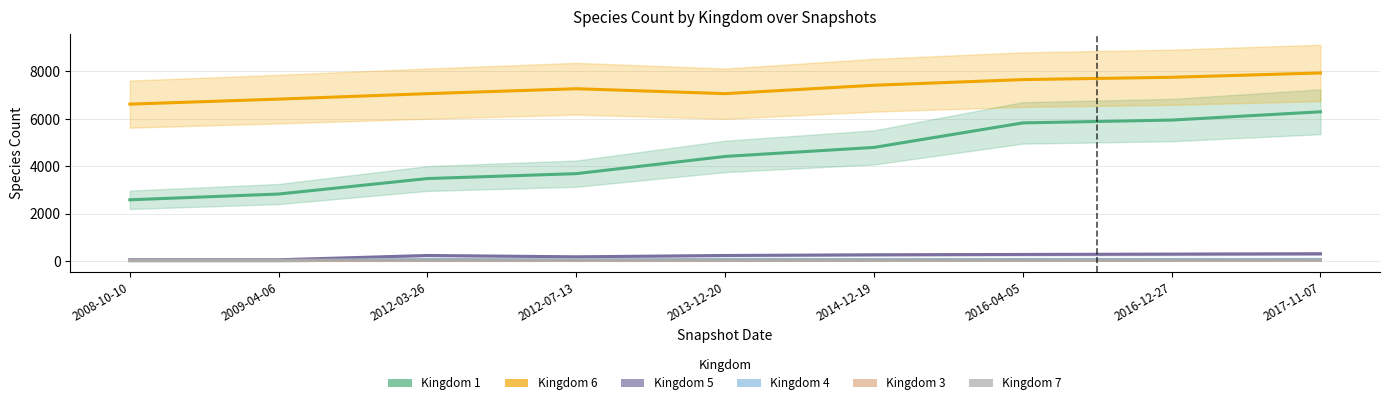

What is the label of the 2nd point from the left?

2009-04-06